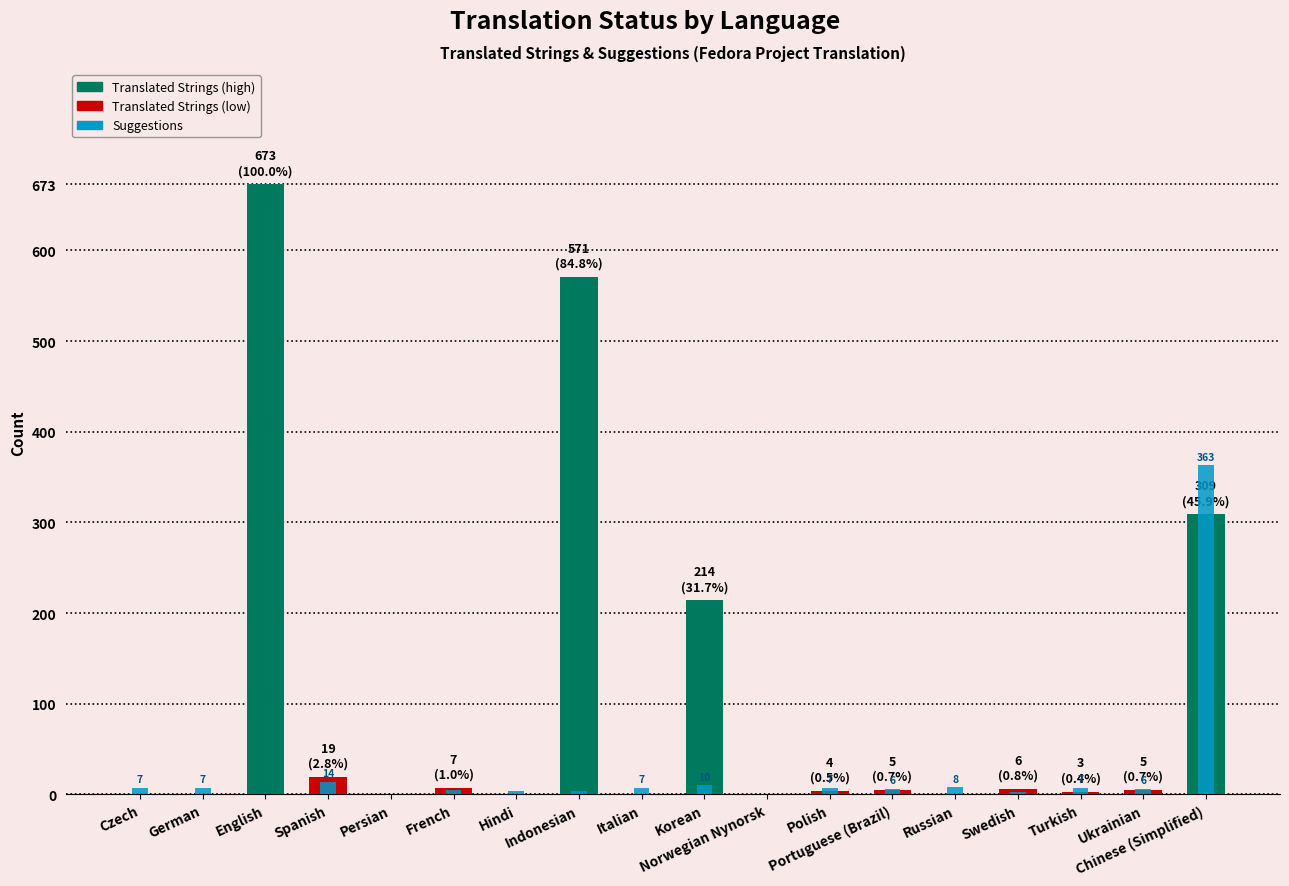

The Translated Strings series shows 0 at German. True or false?

True